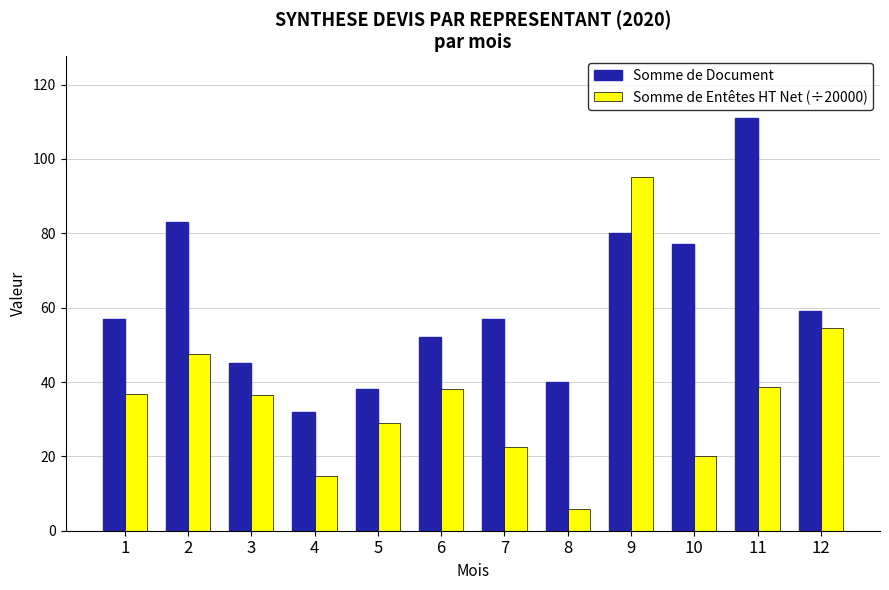

Does the chart contain stacked bars?

No